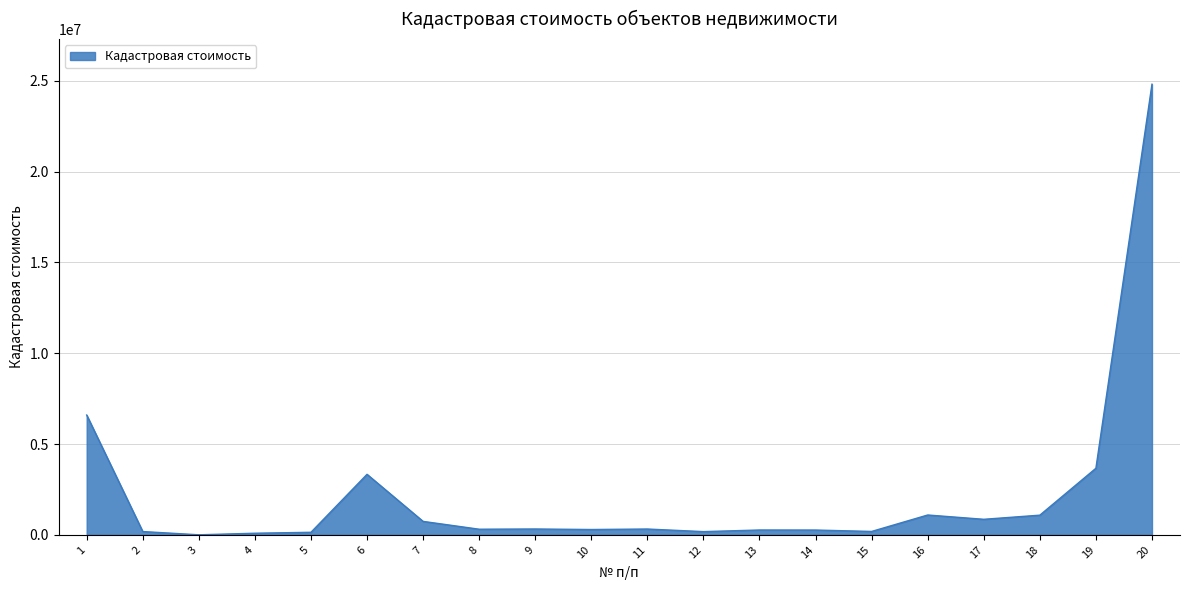

True or false: the data shows 1095786.7 at 16.

True